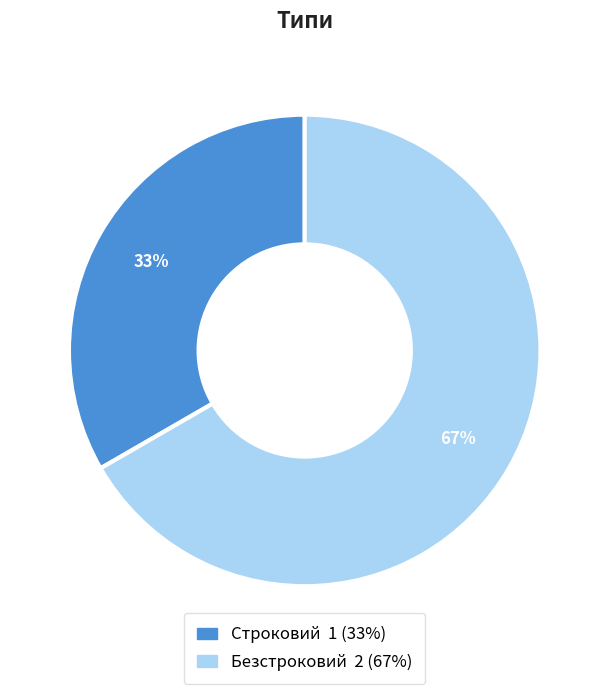

To the nearest percent, what portion does Безстроковий represent?

67%